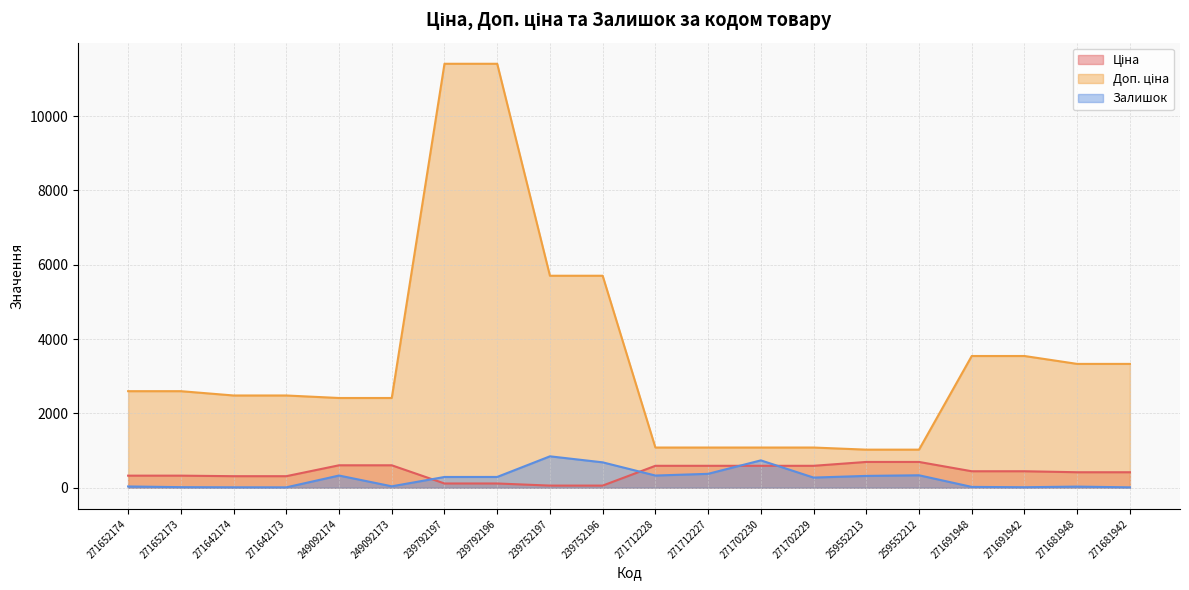

Which series has the largest range (max minus min)?

Доп. ціна